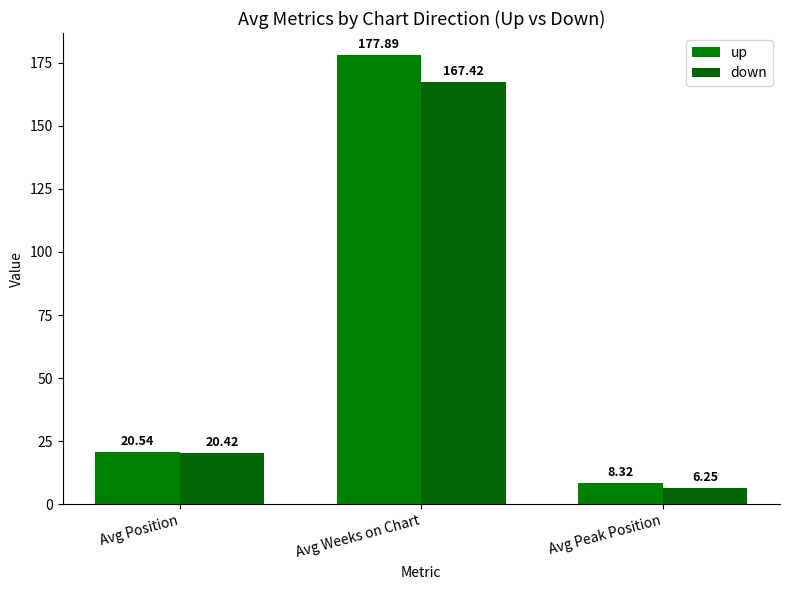

Which series has the largest total across all categories?

up